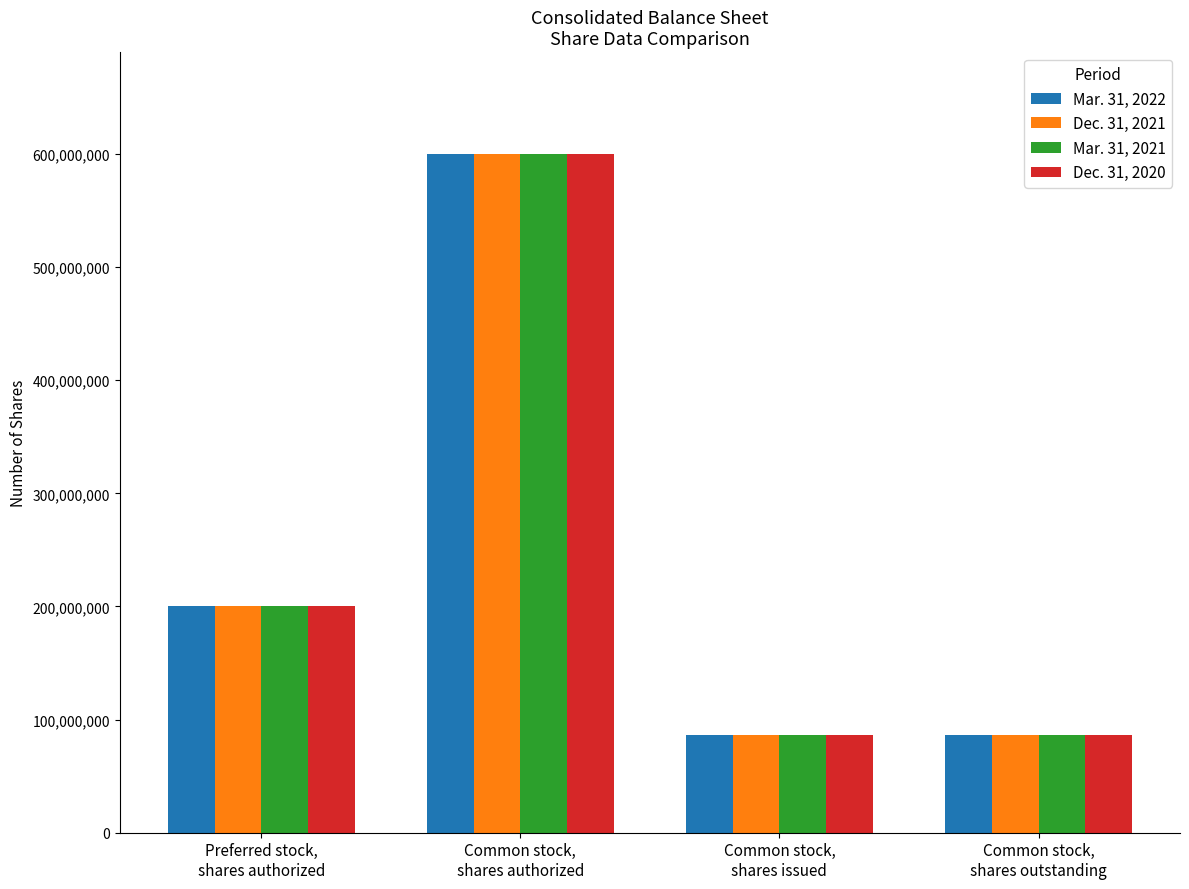

Reading right to left, what are all the values shown in this chart?

Mar. 31, 2022: Common stock,
shares outstanding=86623800	Common stock,
shares issued=86623800	Common stock,
shares authorized=600000000	Preferred stock,
shares authorized=200000000
Dec. 31, 2021: Common stock,
shares outstanding=86623800	Common stock,
shares issued=86623800	Common stock,
shares authorized=600000000	Preferred stock,
shares authorized=200000000
Mar. 31, 2021: Common stock,
shares outstanding=86623800	Common stock,
shares issued=86623800	Common stock,
shares authorized=600000000	Preferred stock,
shares authorized=200000000
Dec. 31, 2020: Common stock,
shares outstanding=86623800	Common stock,
shares issued=86623800	Common stock,
shares authorized=600000000	Preferred stock,
shares authorized=200000000